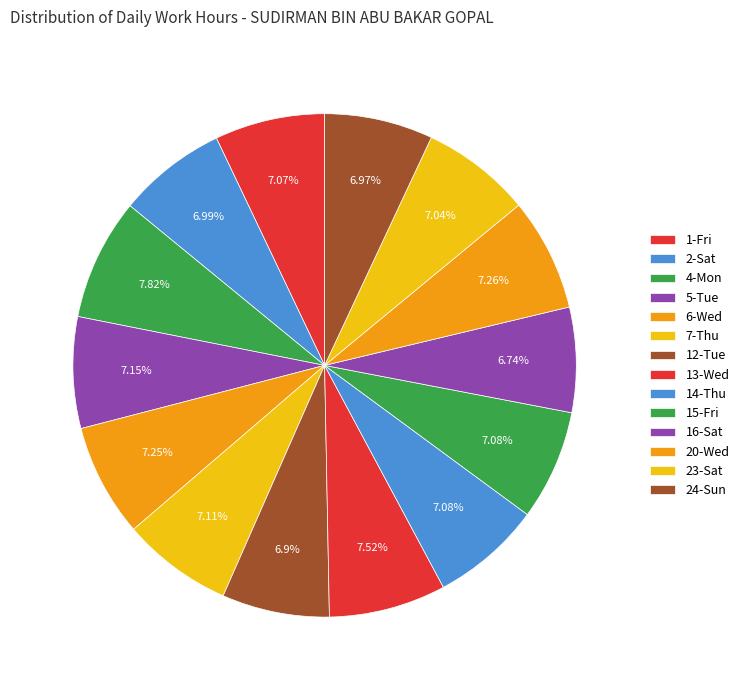

Rank the categories by value from highest to lowest.

4-Mon, 13-Wed, 20-Wed, 6-Wed, 5-Tue, 7-Thu, 14-Thu, 15-Fri, 1-Fri, 23-Sat, 2-Sat, 24-Sun, 12-Tue, 16-Sat